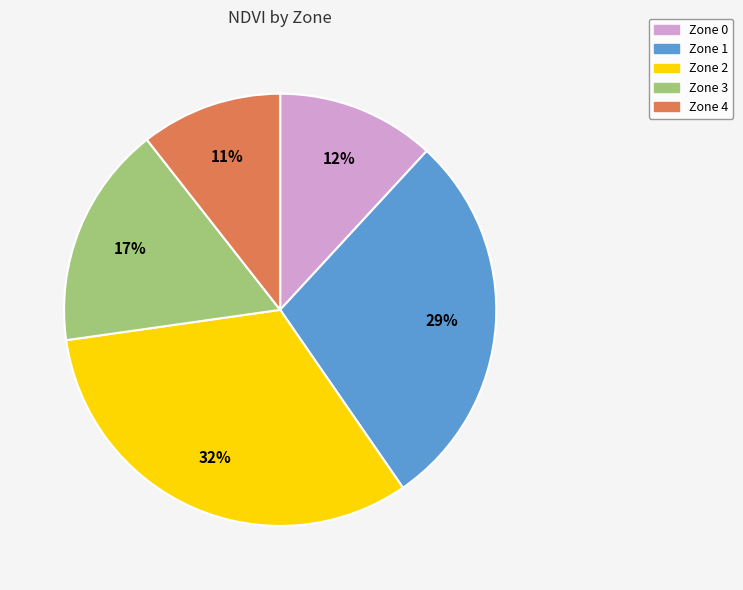

Combined, do Zone 3 and Zone 1 account for over 50%?

No